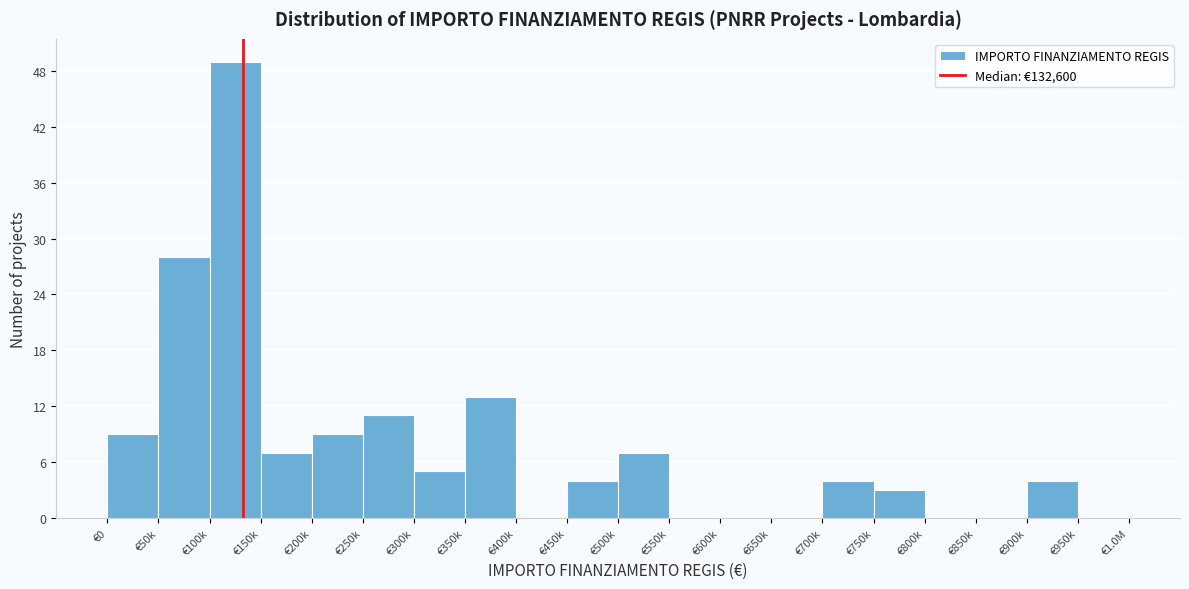

Reading left to right, list all the values displayed in this chart.

€0=9	€50k=28	€100k=49	€150k=7	€200k=9	€250k=11	€300k=5	€350k=13	€400k=0	€450k=4	€500k=7	€550k=0	€600k=0	€650k=0	€700k=4	€750k=3	€800k=0	€850k=0	€900k=4	€950k=0